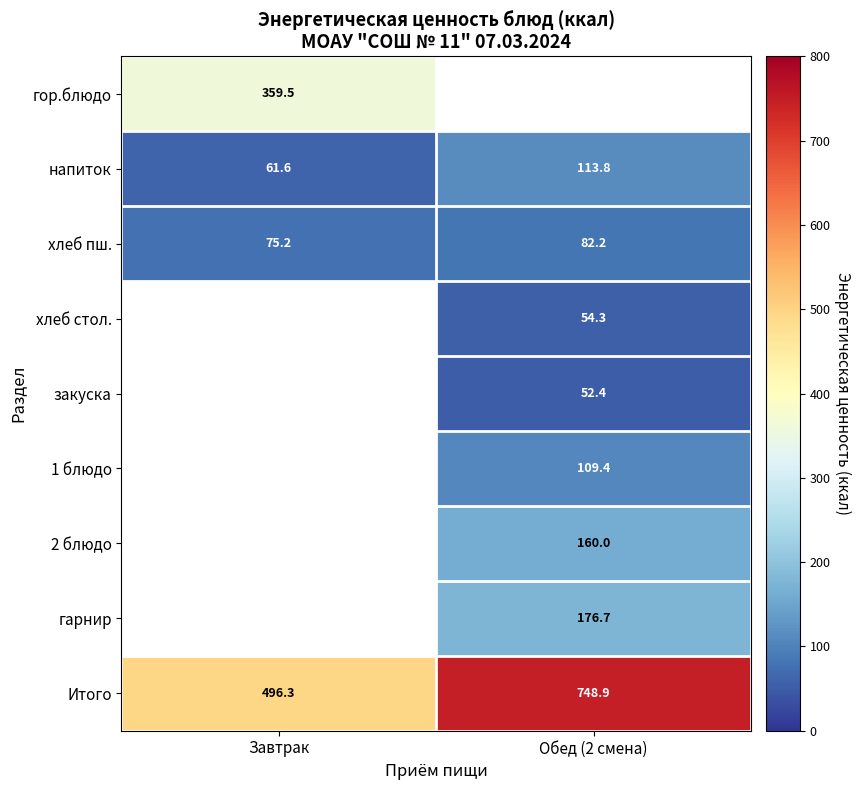

What is the difference between the maximum and minimum values in the напиток series?

52.2